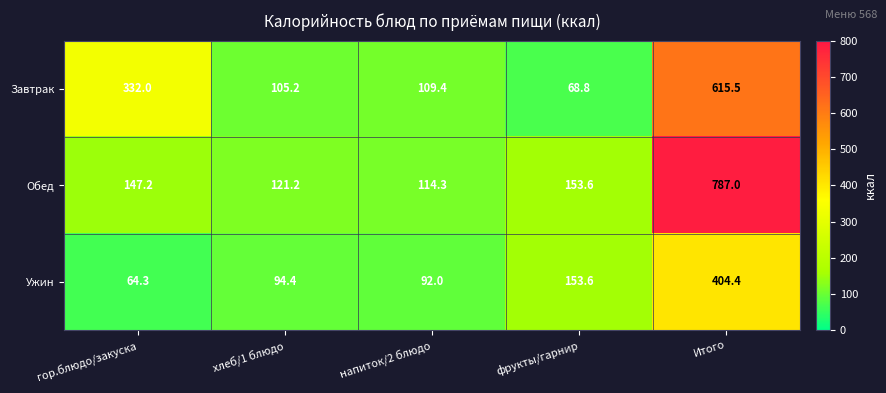

Reading left to right, extract all data points from this chart.

Завтрак: гор.блюдо/закуска=332.0	хлеб/1 блюдо=105.2	напиток/2 блюдо=109.4	фрукты/гарнир=68.8	Итого=615.5
Обед: гор.блюдо/закуска=147.2	хлеб/1 блюдо=121.2	напиток/2 блюдо=114.3	фрукты/гарнир=153.6	Итого=787.0
Ужин: гор.блюдо/закуска=64.3	хлеб/1 блюдо=94.4	напиток/2 блюдо=92.0	фрукты/гарнир=153.6	Итого=404.4